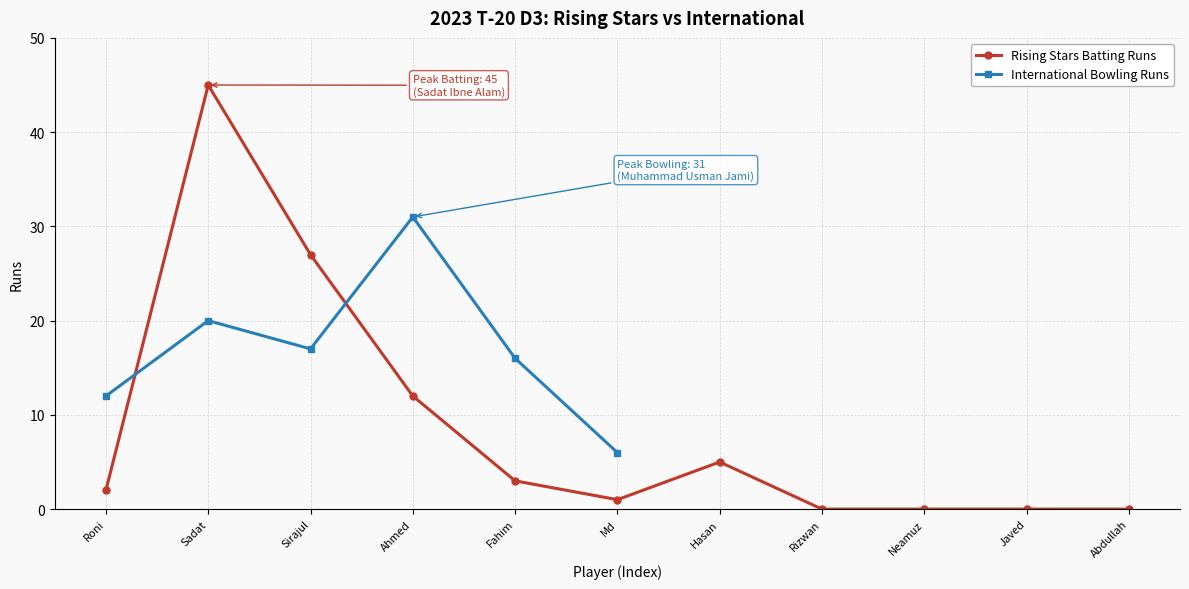

Where is Rising Stars Batting Runs nearest to the value 22?

Sirajul